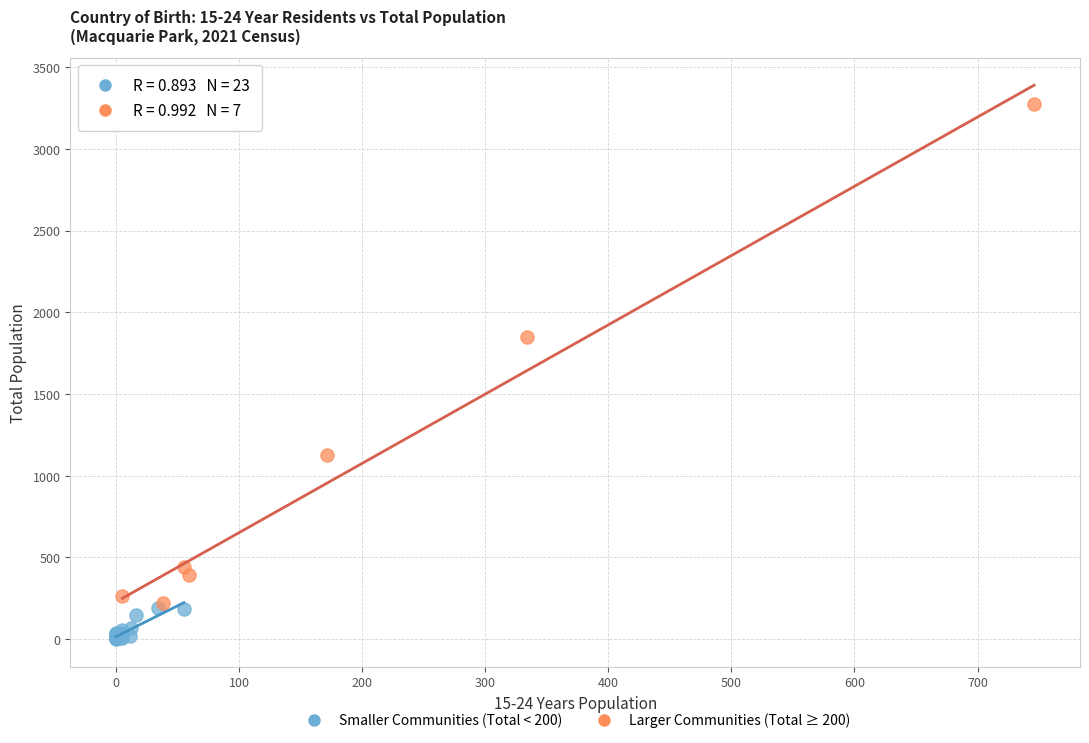

Which series has the widest spread of Y values?

Larger Communities (Total ≥ 200)